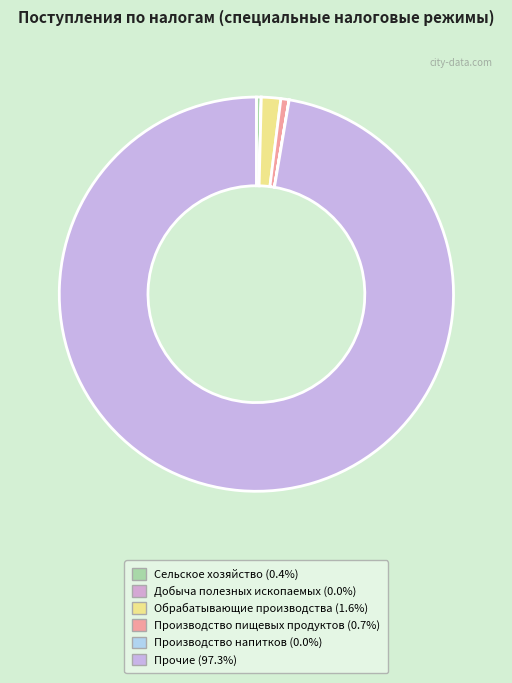

To the nearest percent, what is the difference between the largest and smallest slice percentages?

97%